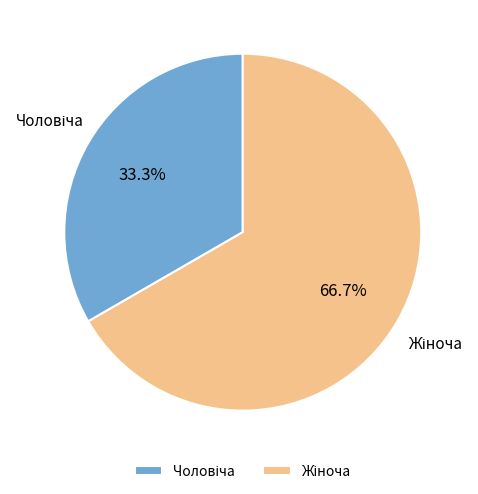

Is there any slice that represents more than half of the pie?

Yes